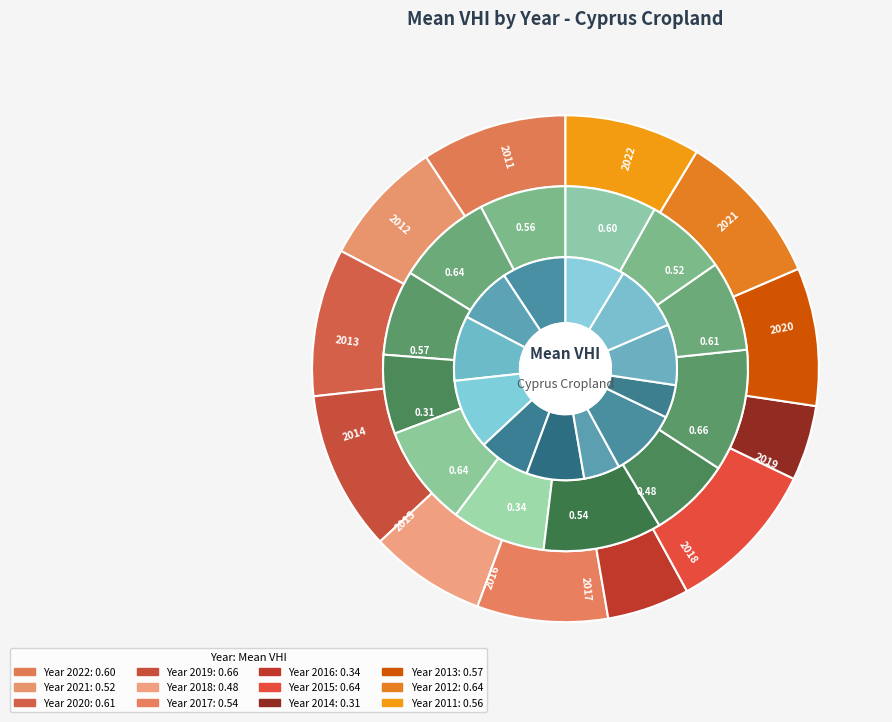

What percentage is the 2018 slice, to the nearest percent?

7%